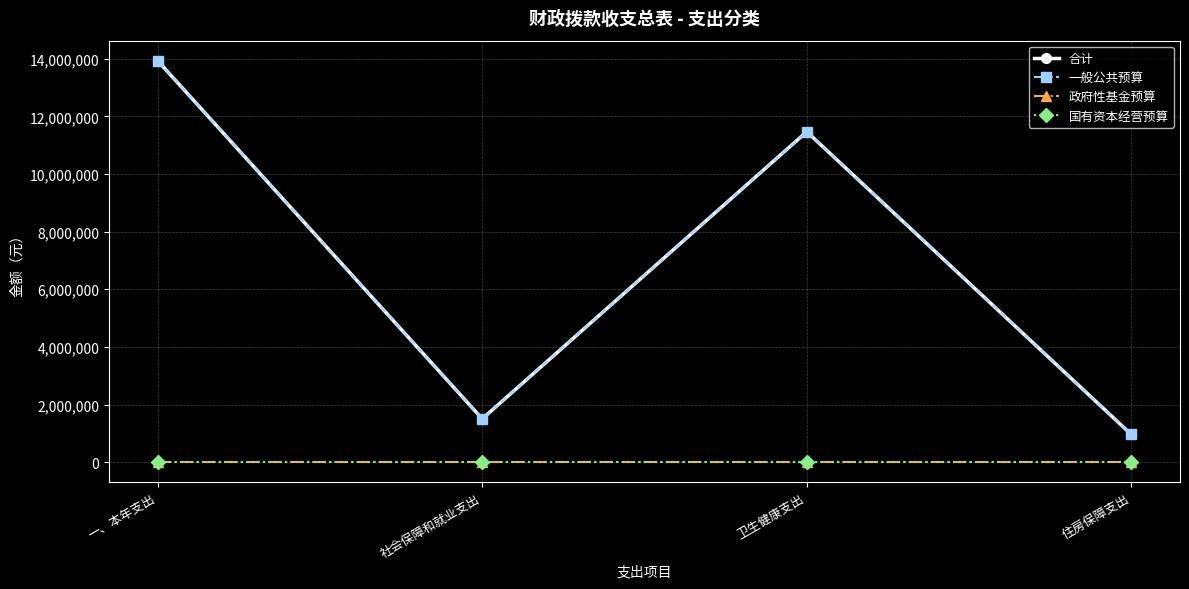

Between 一、本年支出 and 住房保障支出, which is larger?

一、本年支出